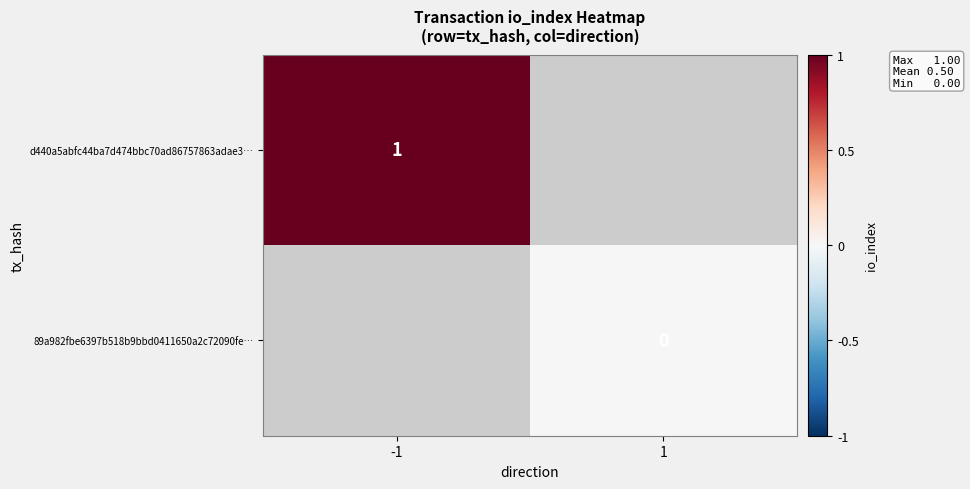

Is it true that d440a5abfc44ba7d474bbc70ad86757863adae3… equals 0 at -1?

False